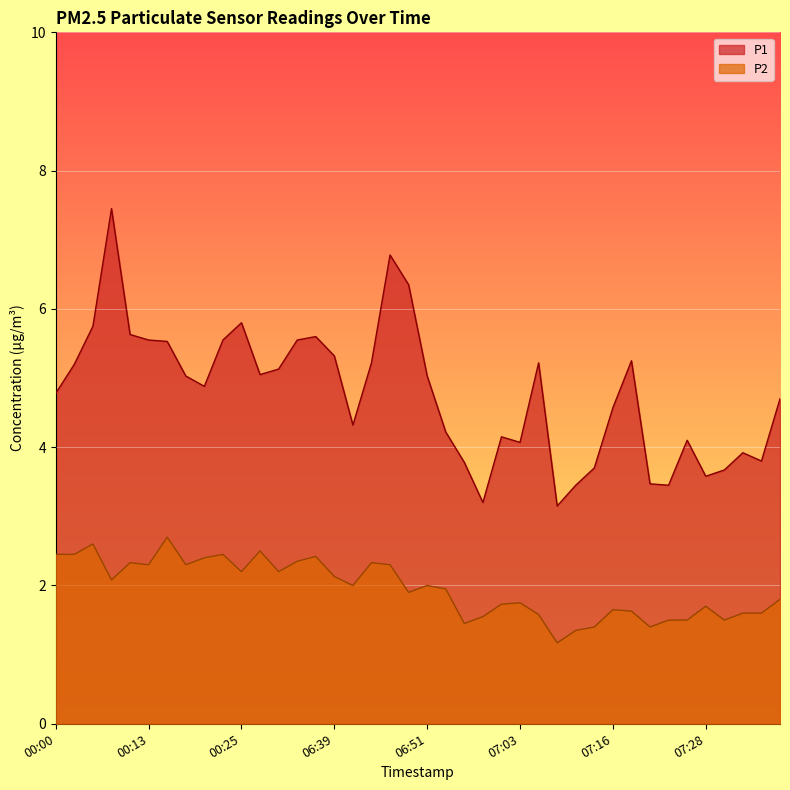

What is the label of the 23rd point from the right?

06:44